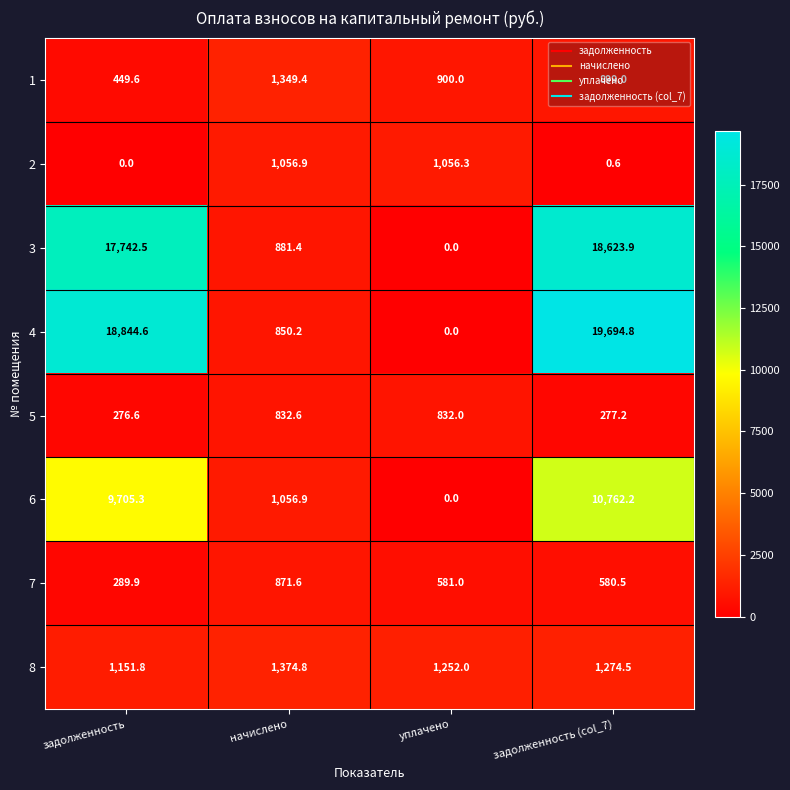

Where does the 8 series first go above 1274?

начислено